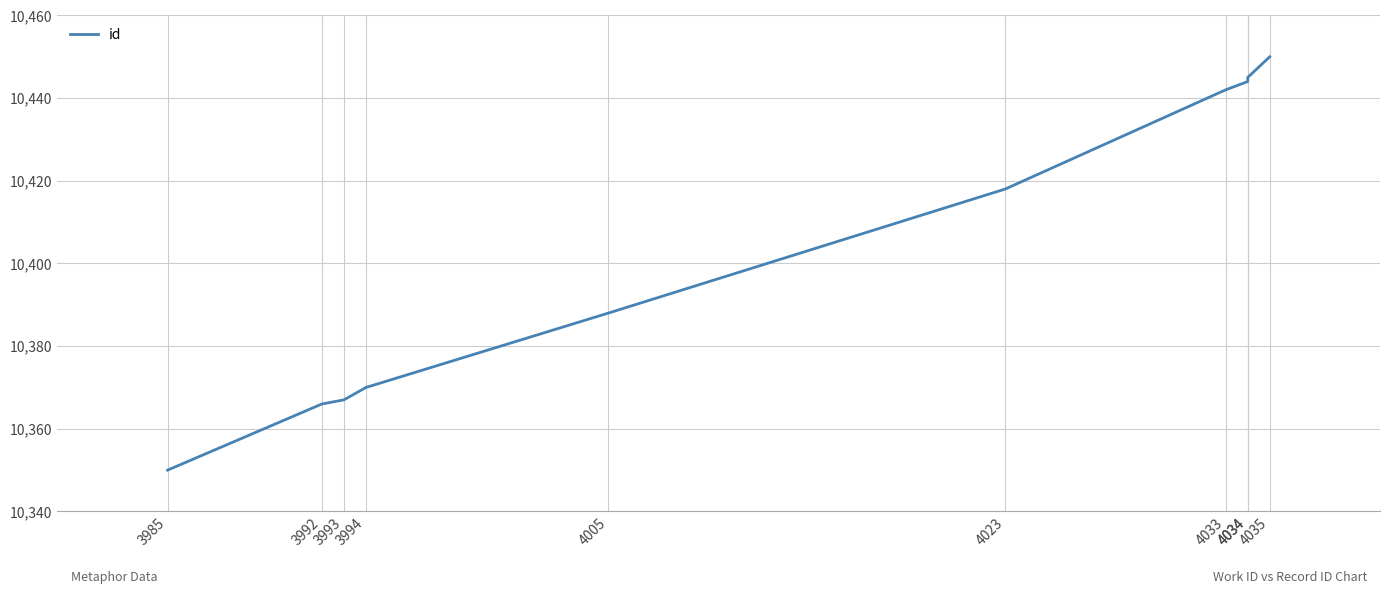

At which label does the data first exceed 10418?

4033